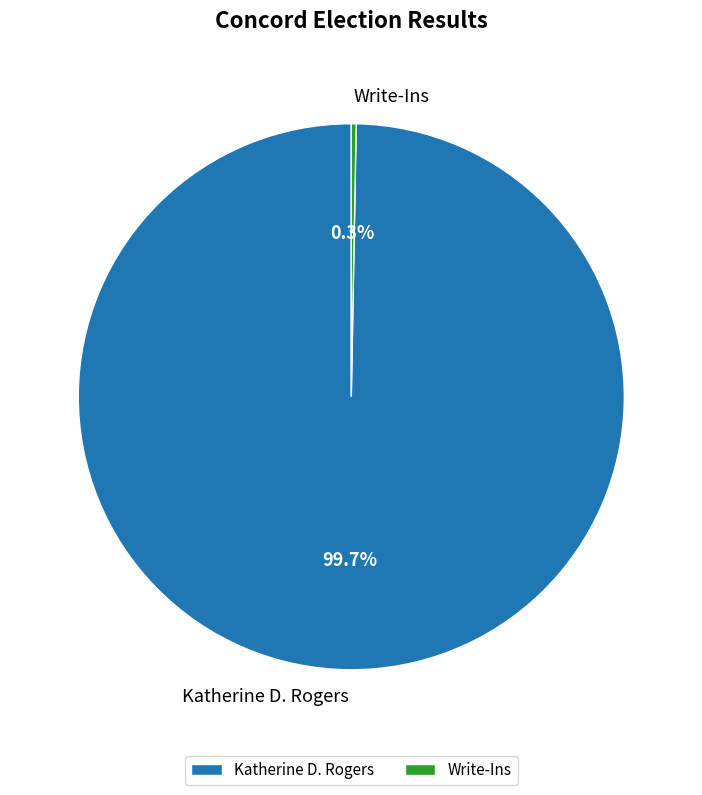

Is there any slice that represents more than half of the pie?

Yes